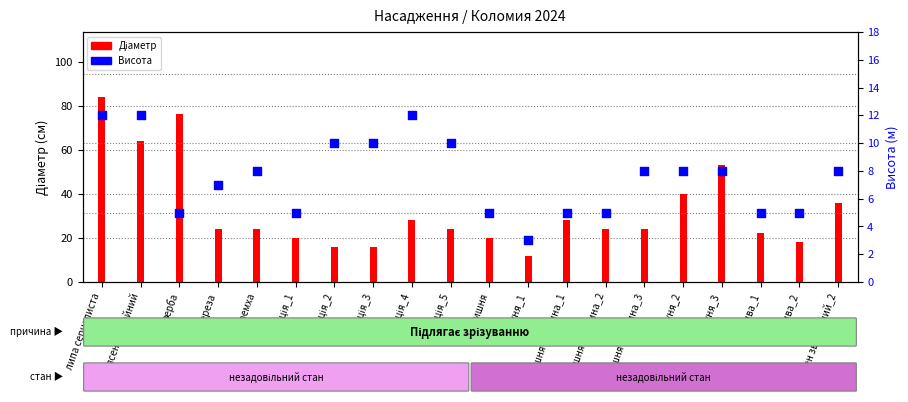

What are all the series names shown in the legend?

Діаметр, Висота